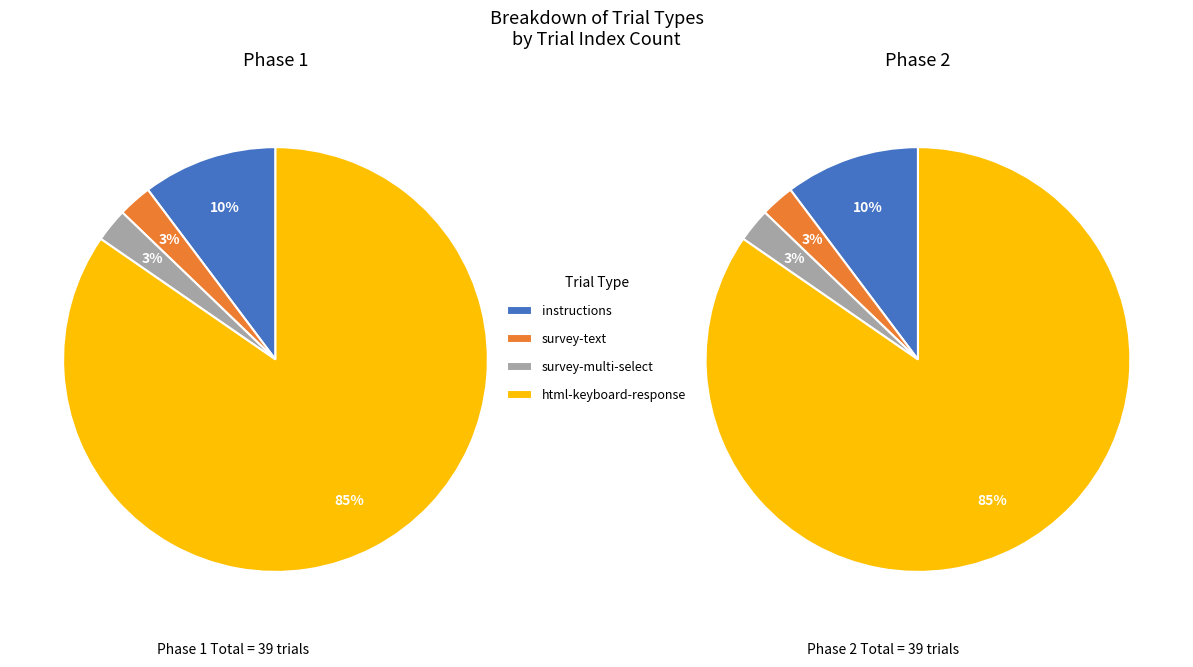

Does html-keyboard-response account for over 50% of the chart?

Yes